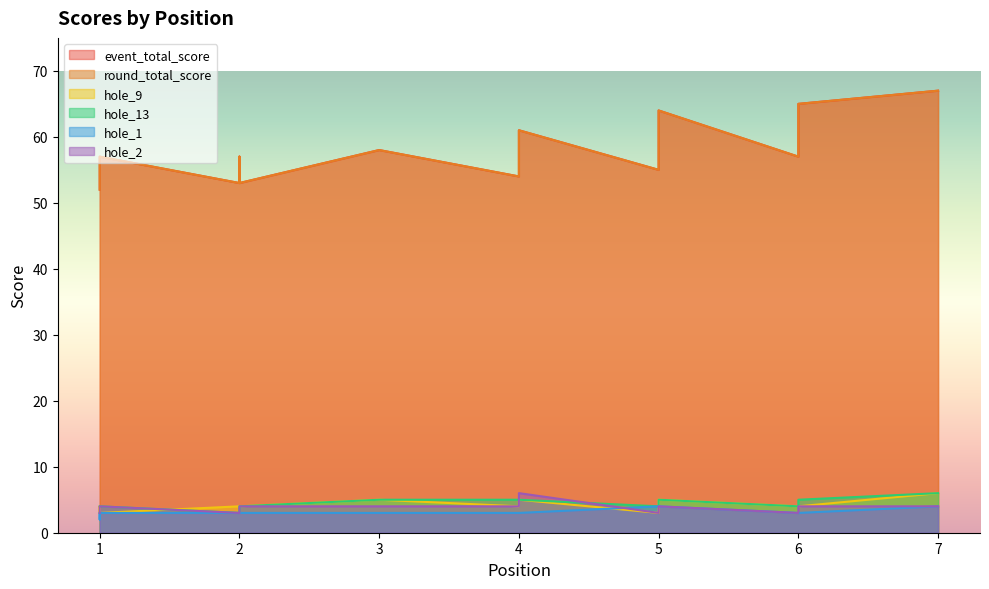

The hole_13 series shows 2 at 5. True or false?

False